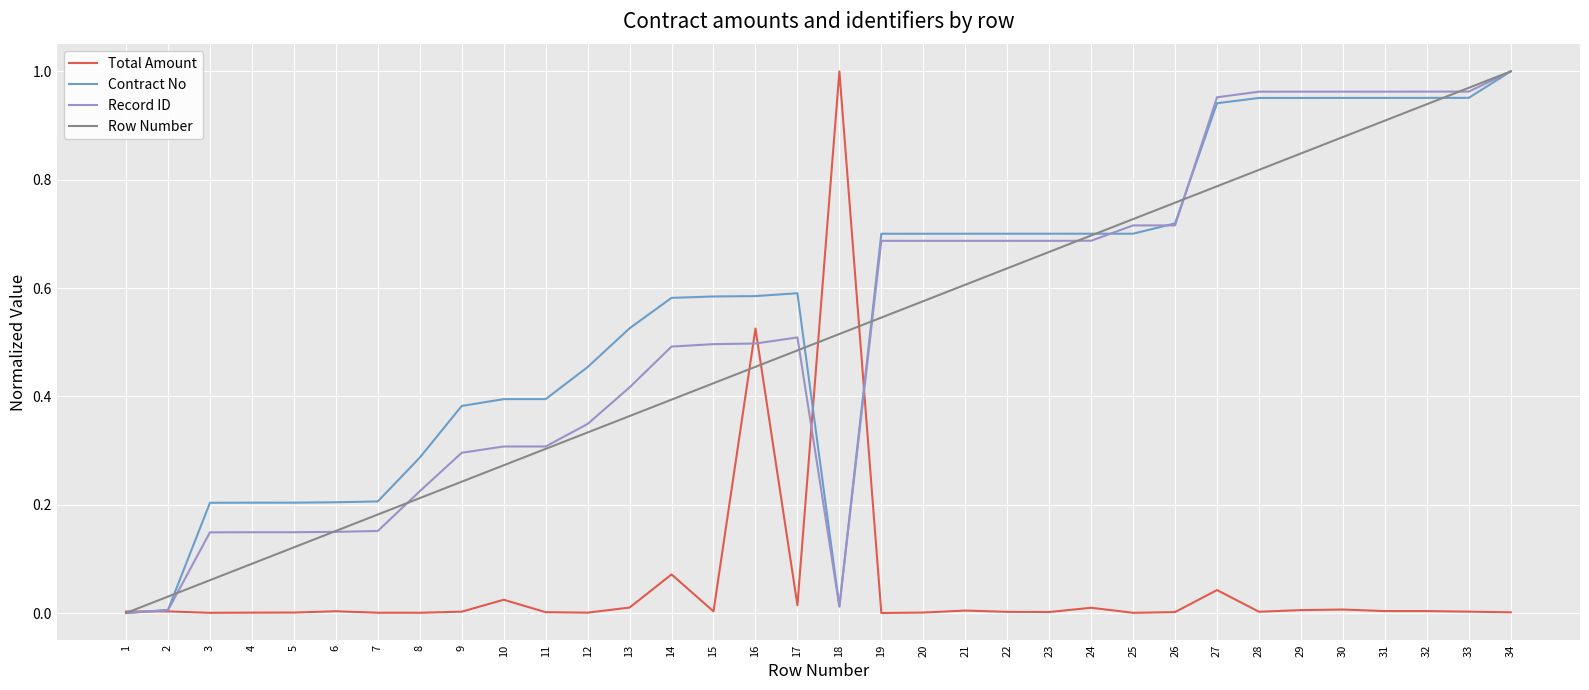

Between 15 and 26, which series saw the biggest shift?

Row Number